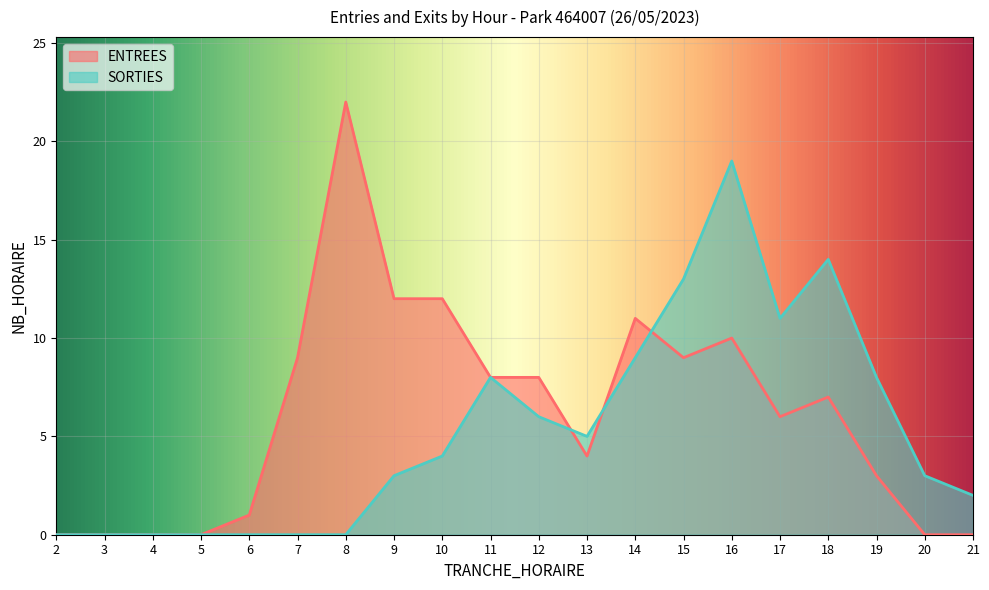

Which has a higher value, 5 or 10?

10